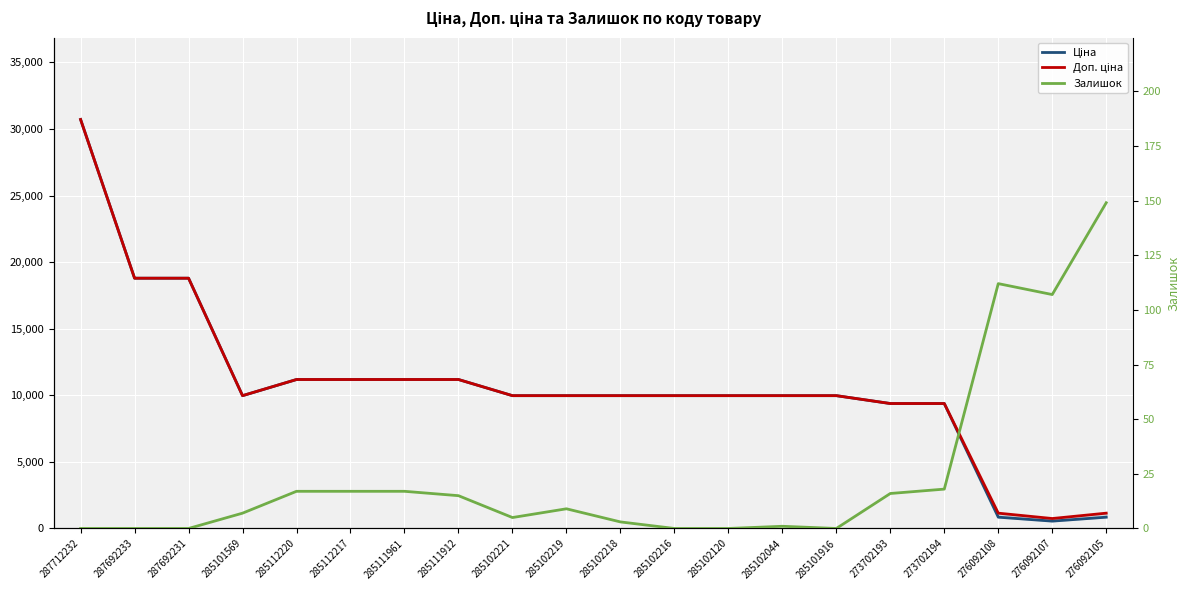

What position from the left is 285102216?

12